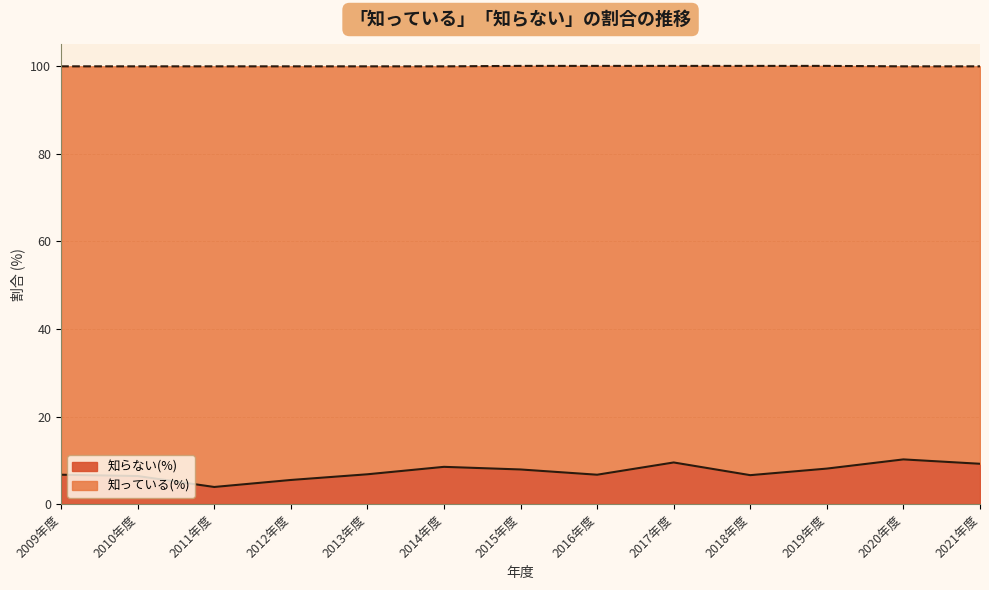

What position from the left is 2010年度?

2